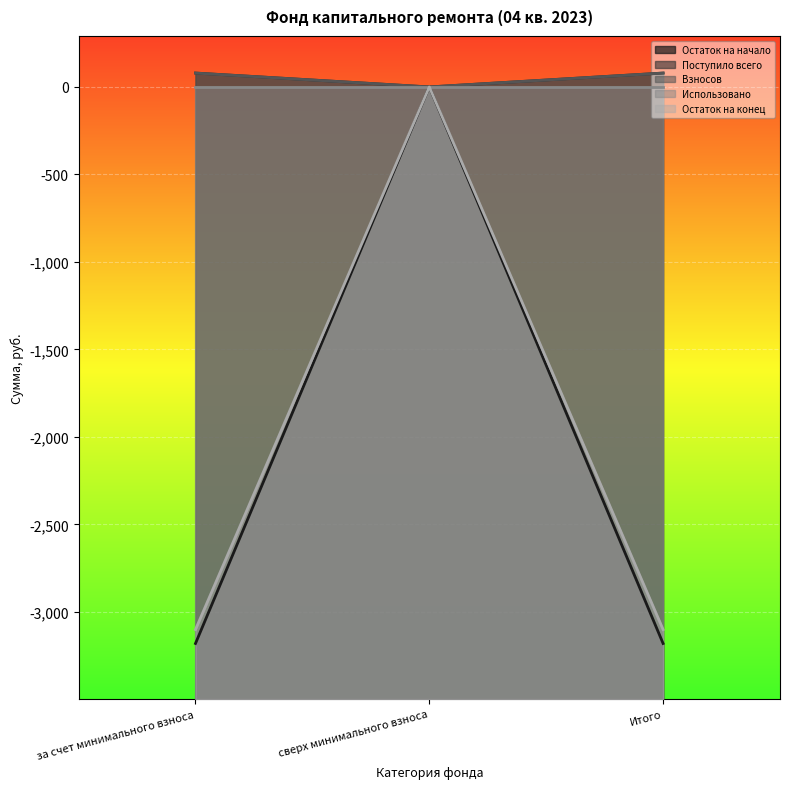

Between за счет минимального взноса and Итого, which is larger?

за счет минимального взноса